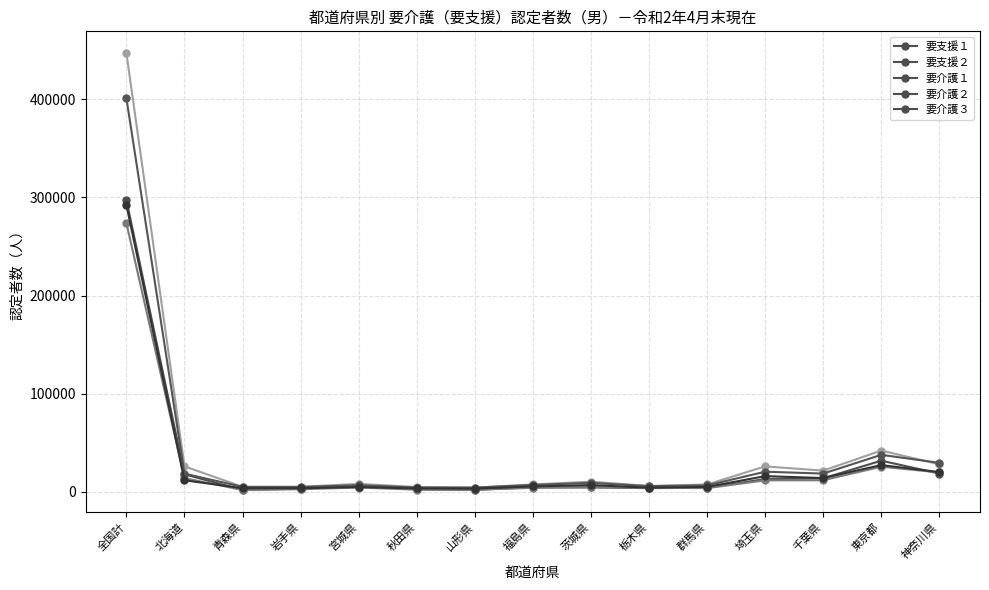

Is it true that 要介護１ equals 25740 at 北海道?

True